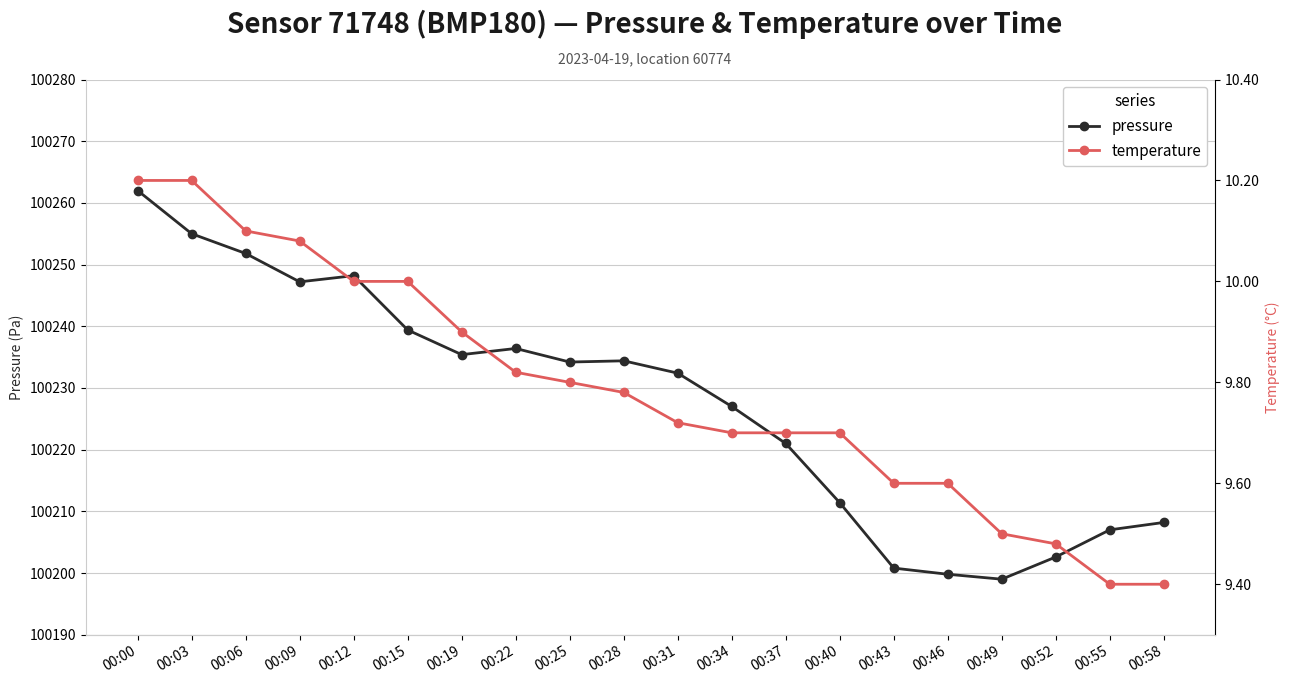

What is the sum of the temperature values at 00:25 and 00:00?

20.0